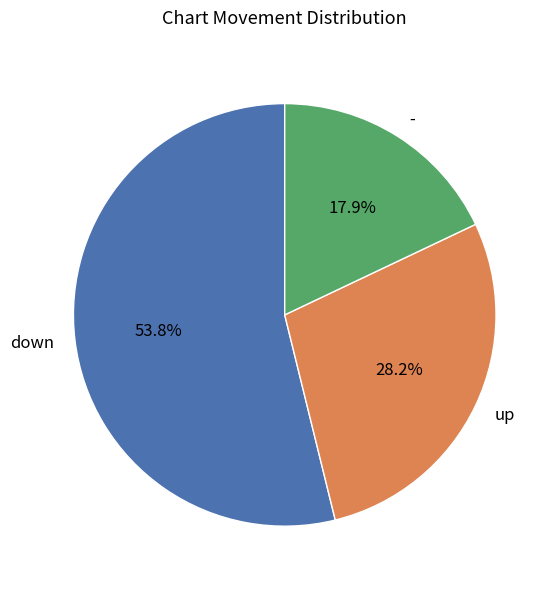

Do up and - together represent more than half of the pie?

No